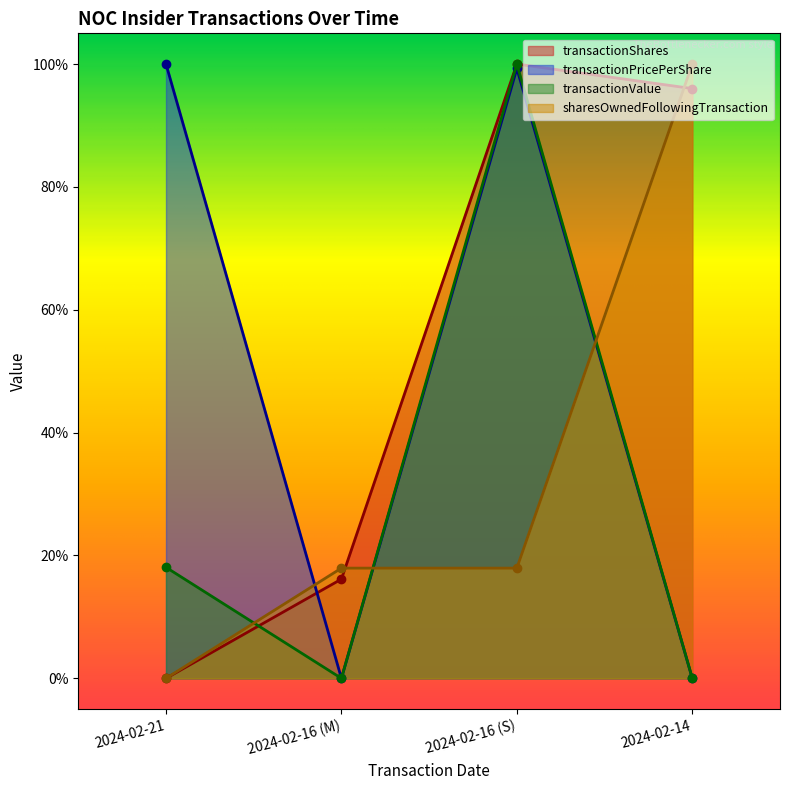

What are all the series names shown in the legend?

transactionShares, transactionPricePerShare, transactionValue, sharesOwnedFollowingTransaction